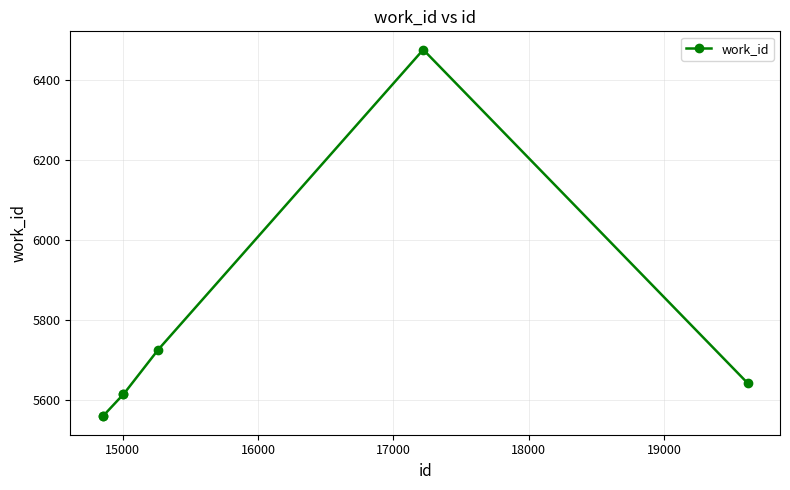

What is the difference between the second highest and minimum values?

167